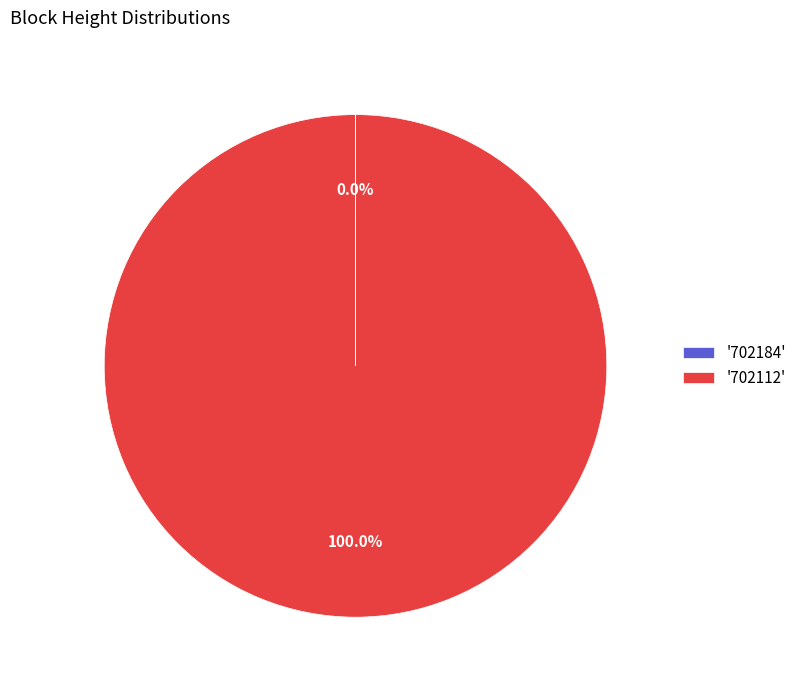

Which slice is the largest?

'702112'